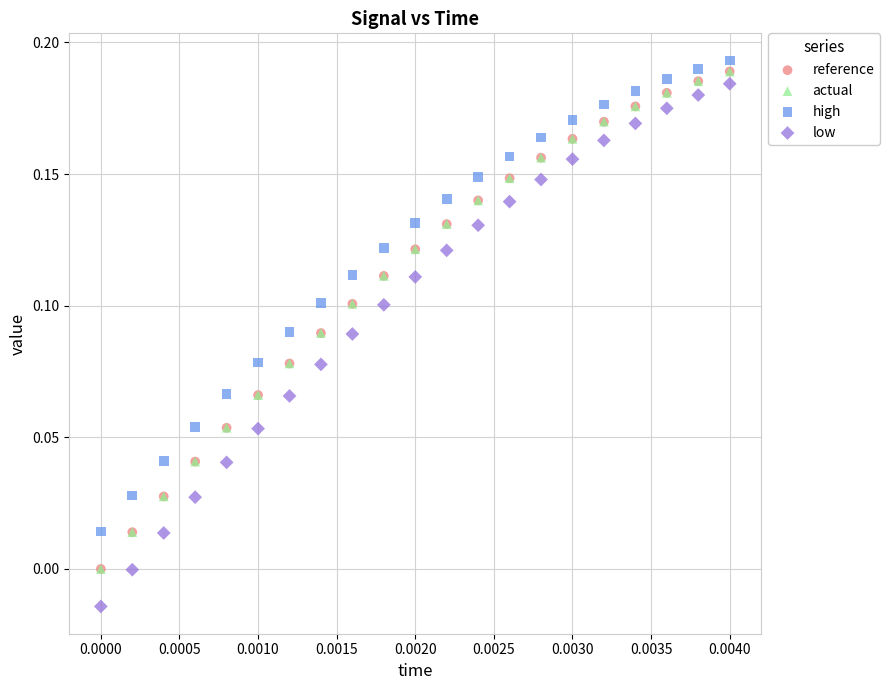

What are all the series names shown in the legend?

reference, actual, high, low